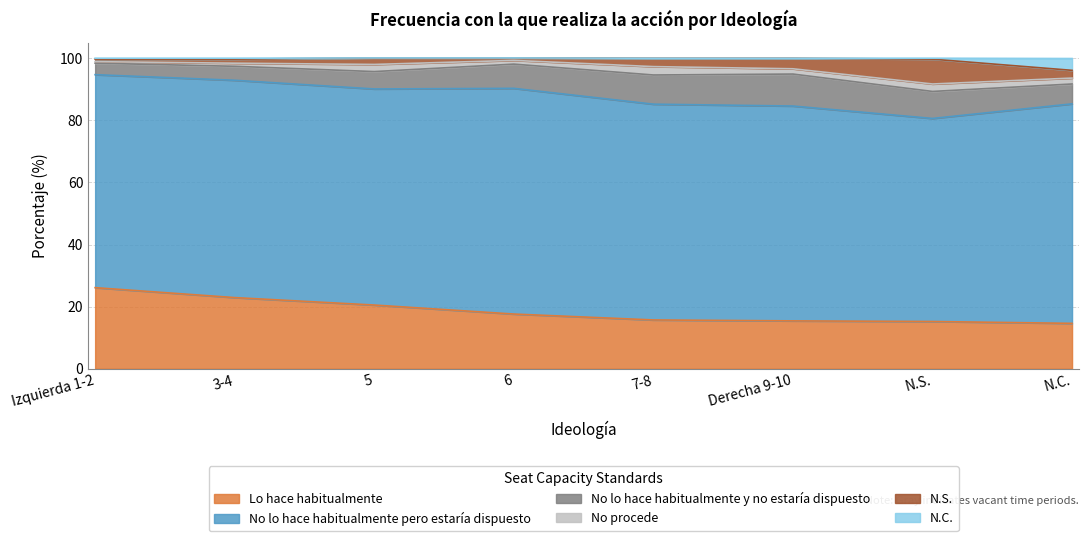

What is the minimum value for No lo hace habitualmente y no estaría dispuesto?

3.7